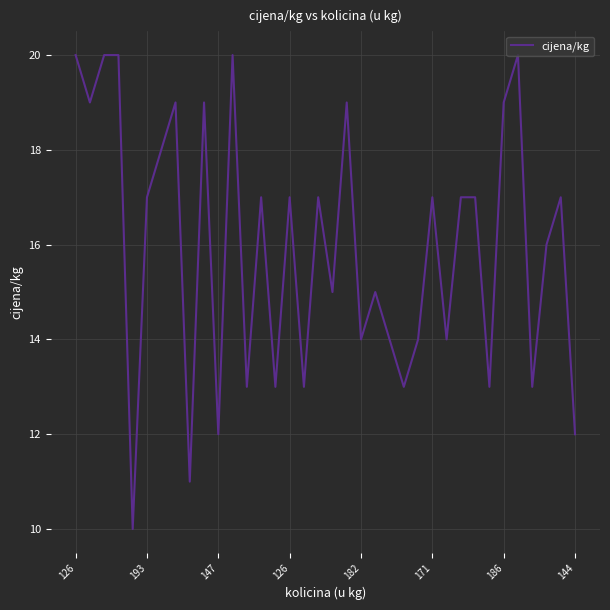

What is the smallest value displayed?

10